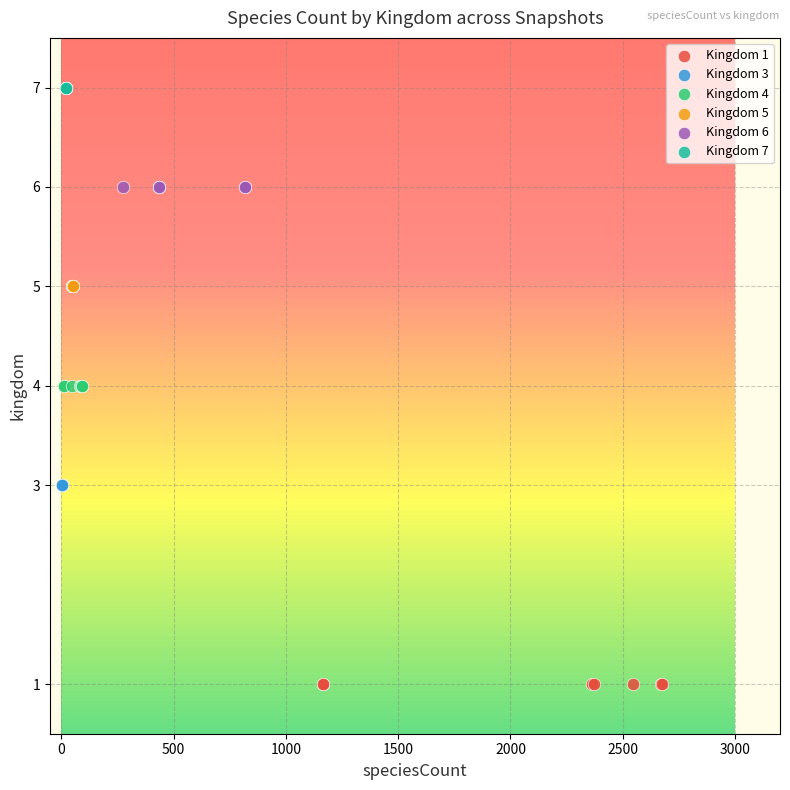

Which series reaches the maximum Y coordinate?

Kingdom 7